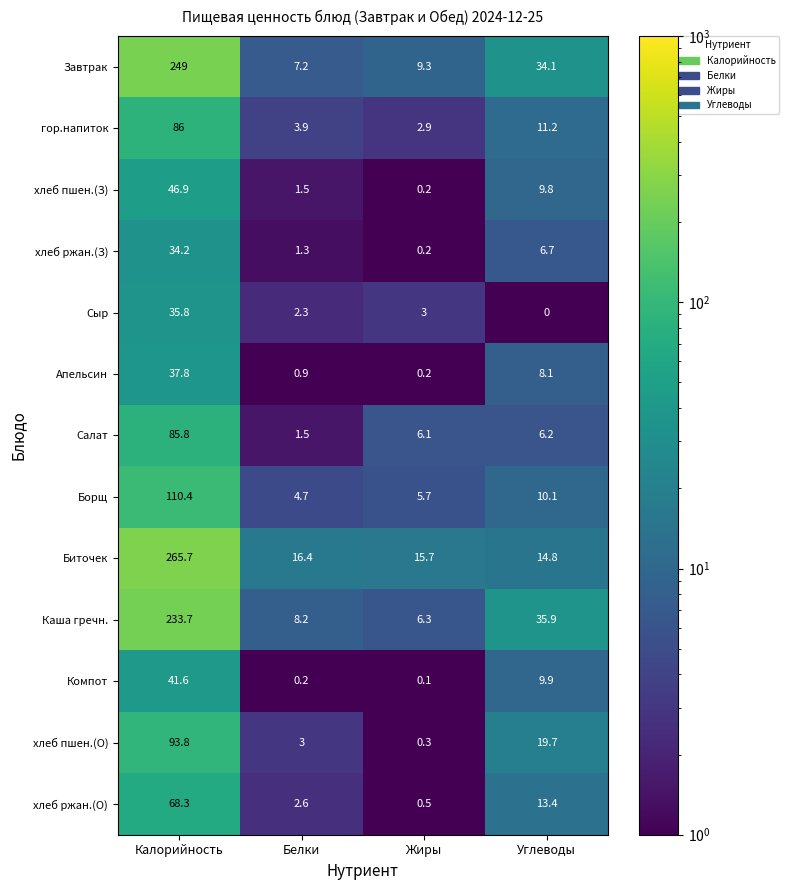

At which label does Завтрак first exceed 34?

Калорийность